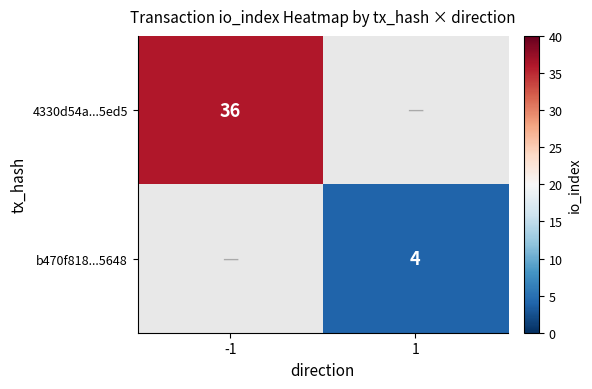

The value of 4330d54a...5ed5 at -1 is 60. True or false?

False